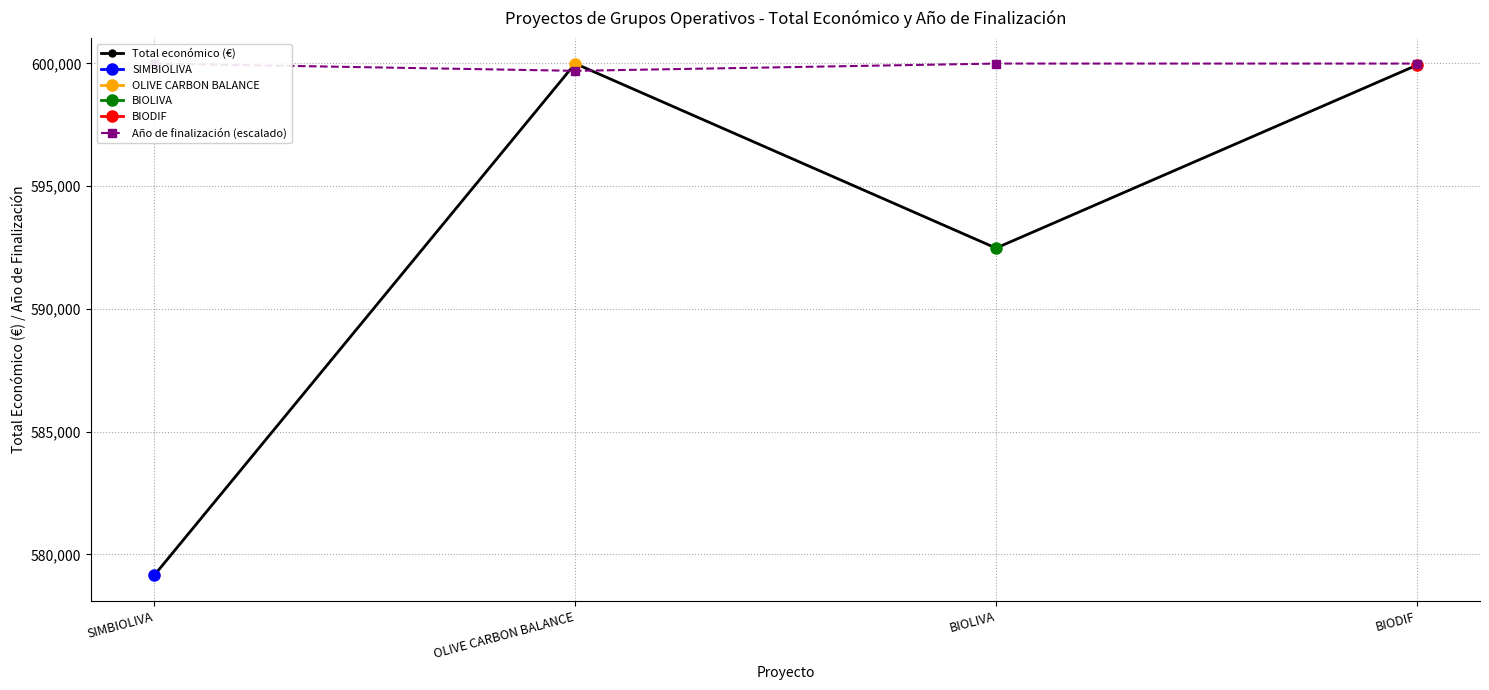

How many values in the Total económico (€) series are below 599927?

2